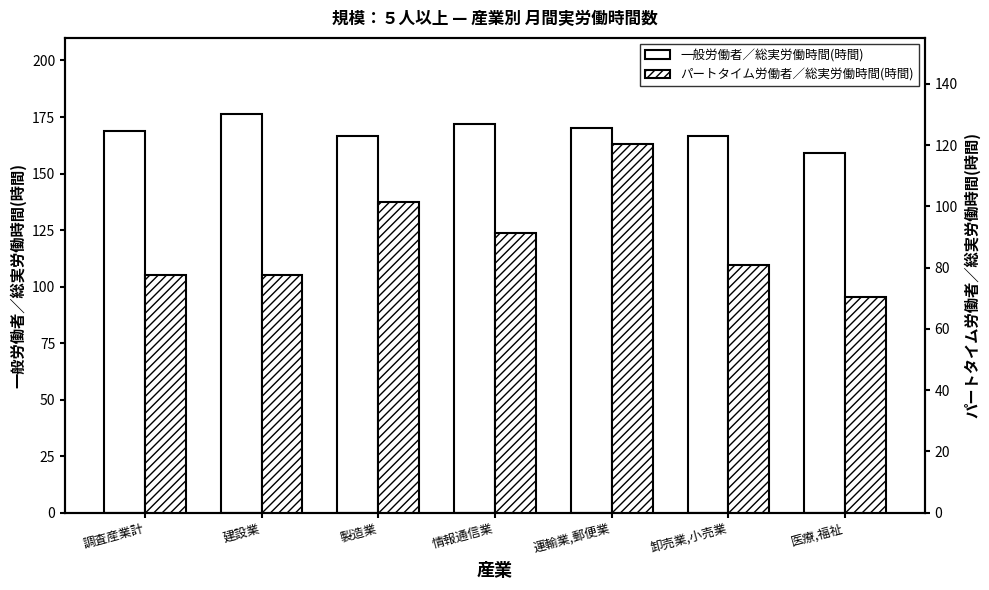

How many values in the パートタイム労働者／総実労働時間(時間) series exceed 80?

4